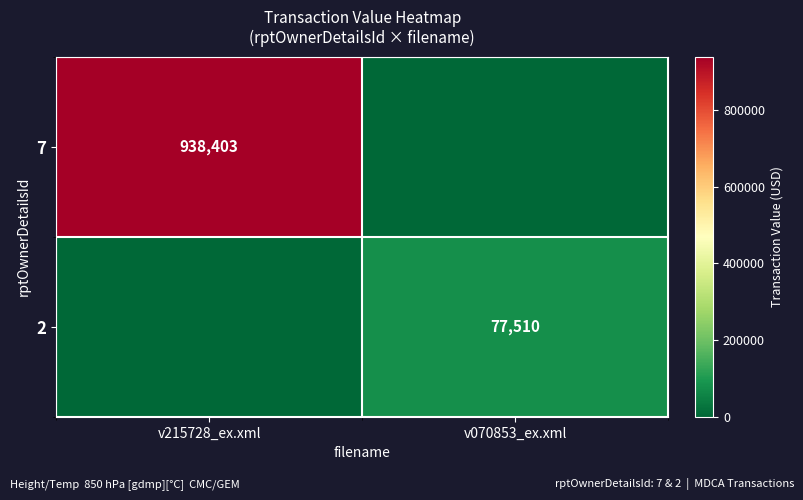

True or false: 2 has a value of 77510 at v070853_ex.xml.

True